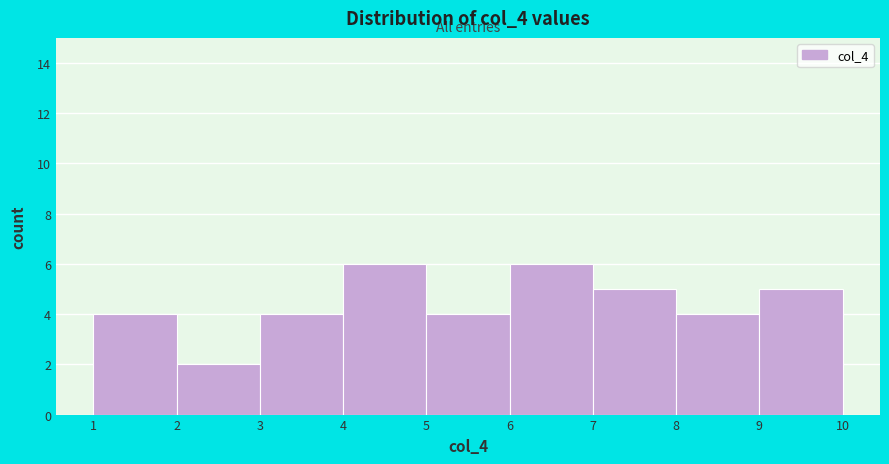

Reading left to right, transcribe this chart: for each bar, give the range it covers on the x-axis and its height. The values are not printed on the chart, so give them approximately, as read against the axis.

1 to 2: 4
2 to 3: 2
3 to 4: 4
4 to 5: 6
5 to 6: 4
6 to 7: 6
7 to 8: 5
8 to 9: 4
9 to 10: 5